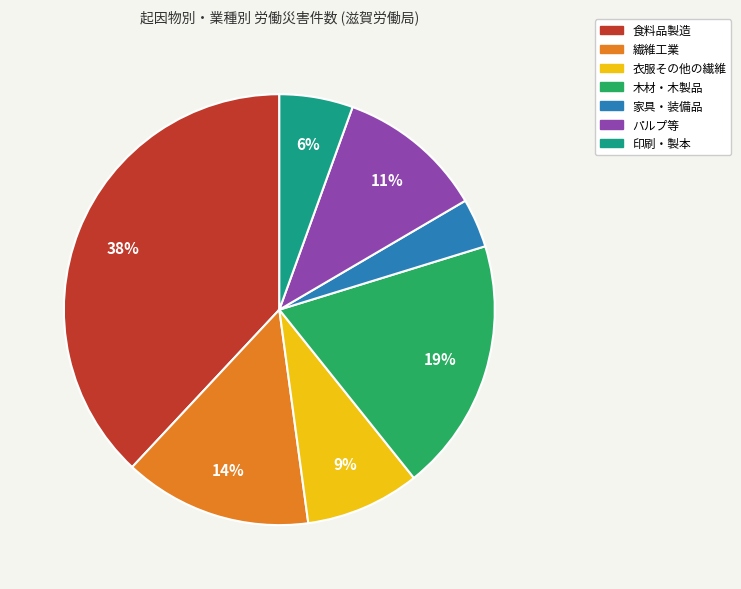

Approximately how many times larger is the value at 衣服その他の繊維 compared to 繊維工業?

0.6